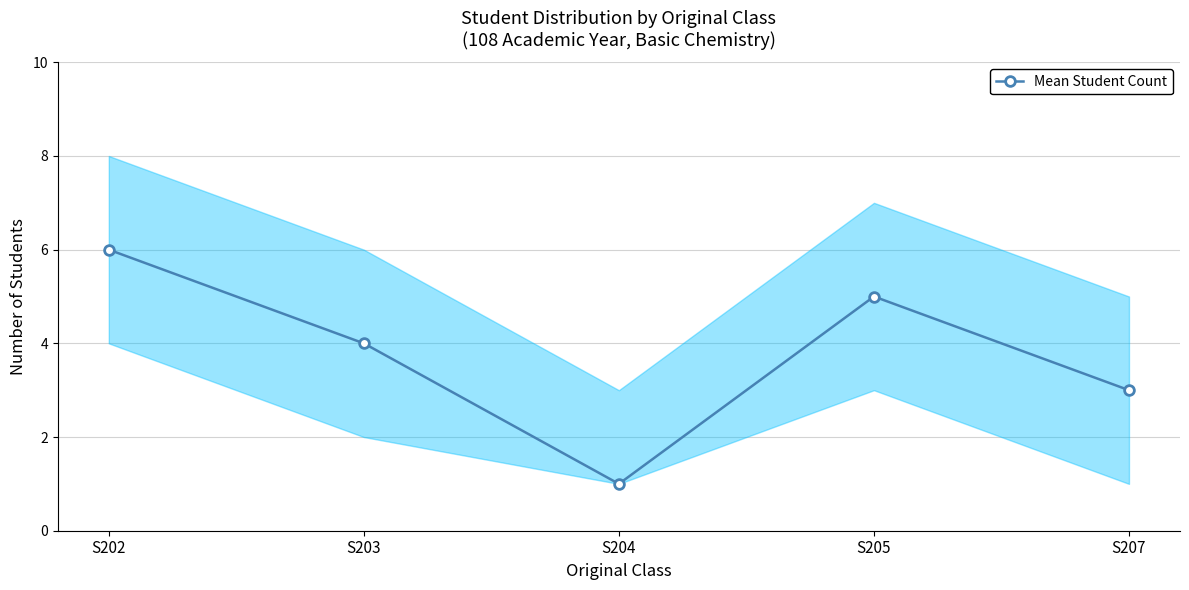

List the labels in order of value, largest first.

S202, S205, S203, S207, S204